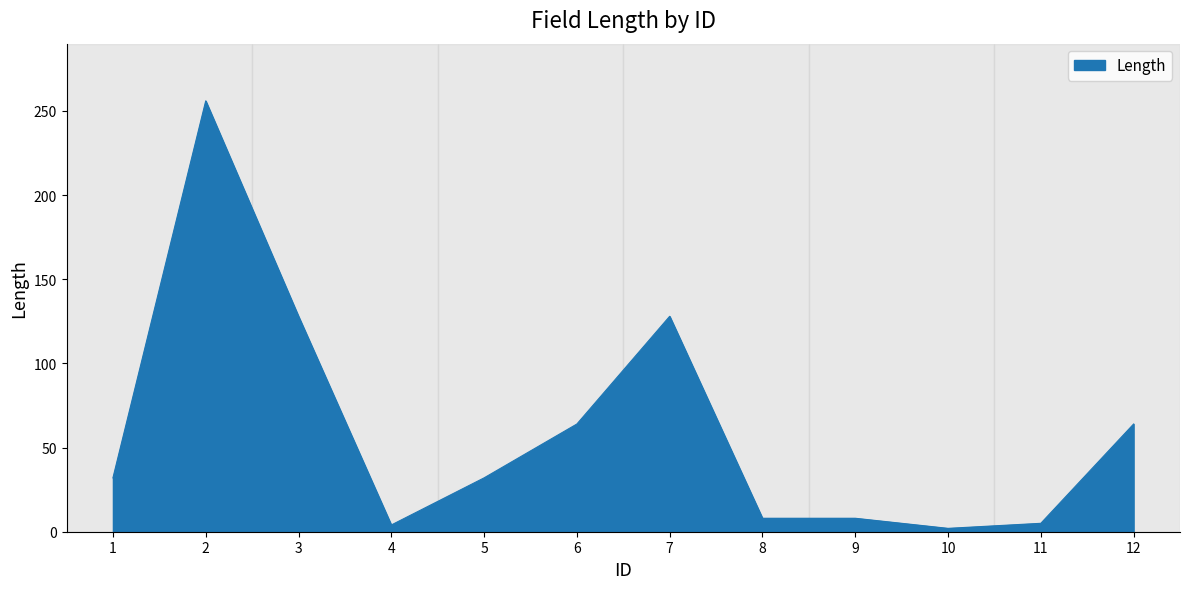

What is the difference between the maximum and minimum values?

254